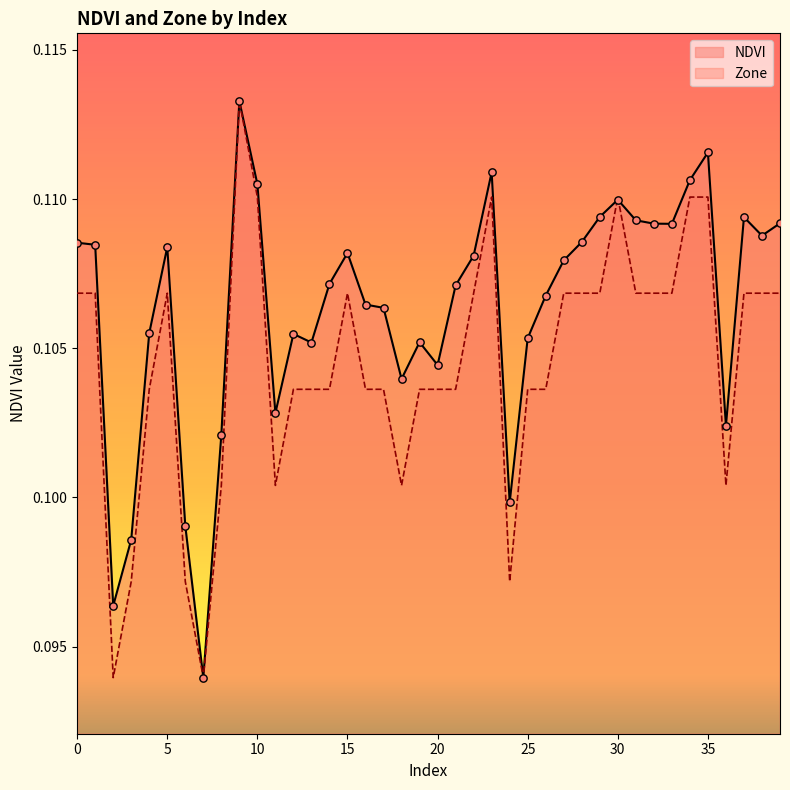

Which series has the largest total across all categories?

NDVI